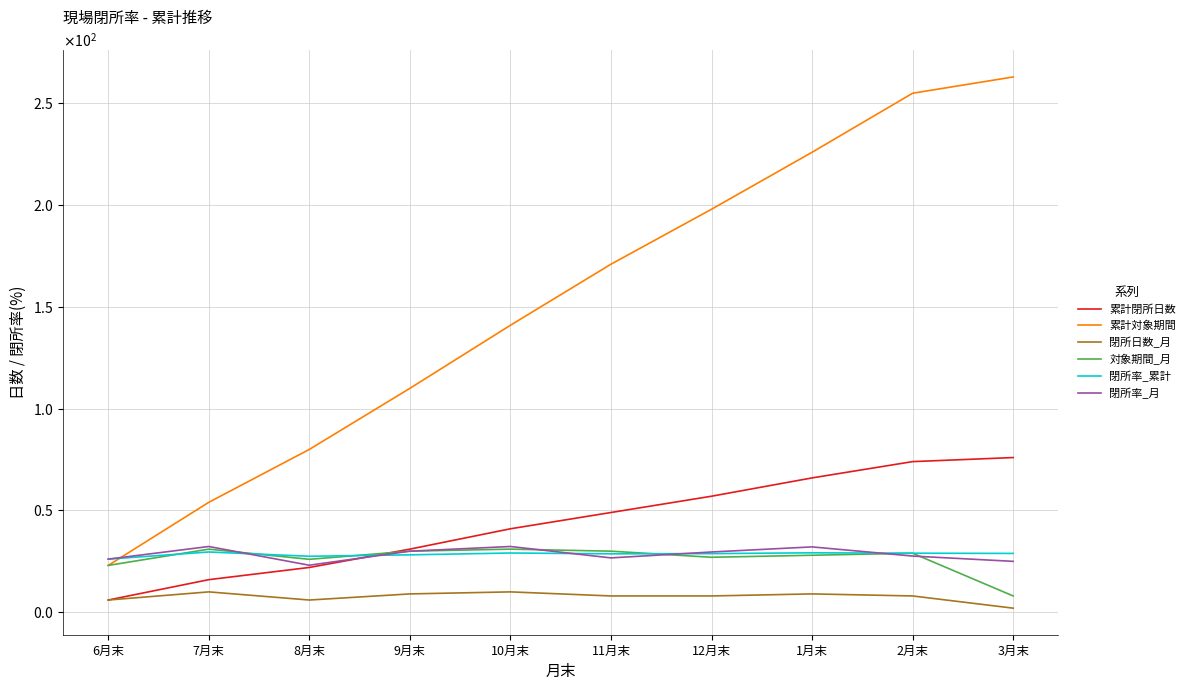

What value does the 累計対象期間 series have at 11月末?

171.0